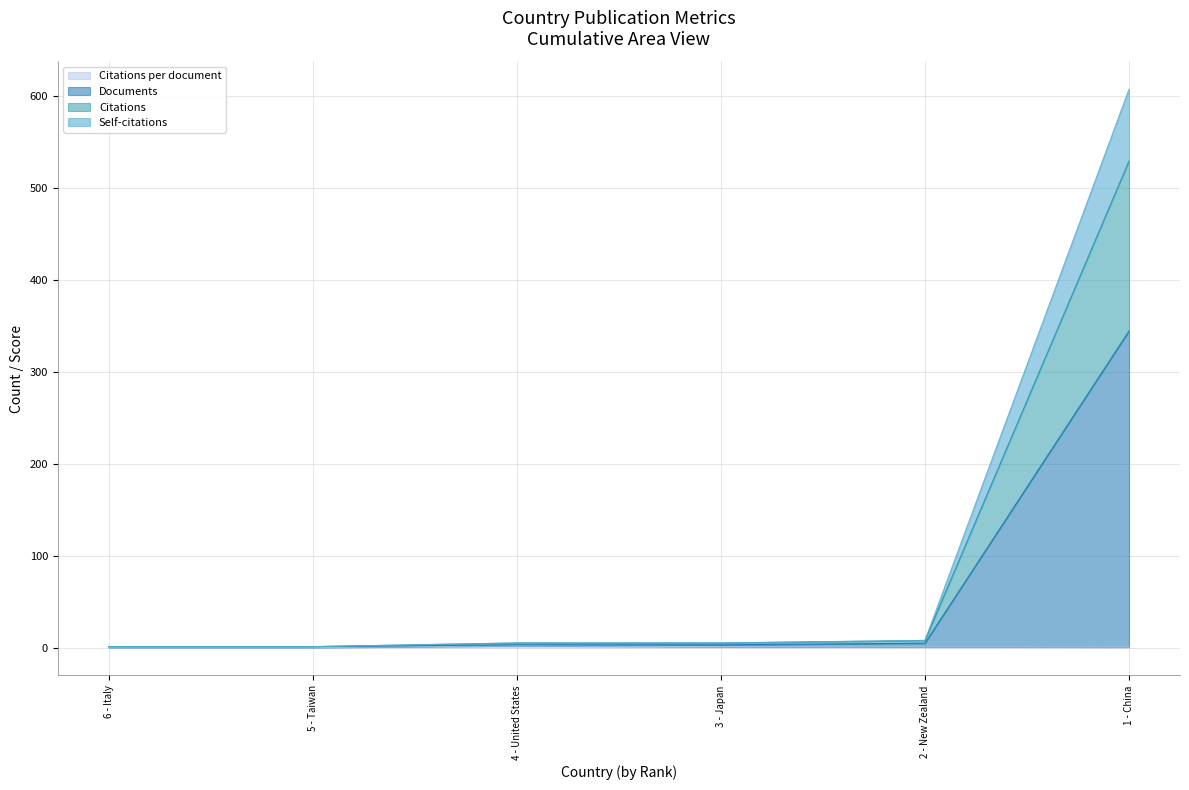

What are all the series names shown in the legend?

Citations per document, Documents, Citations, Self-citations